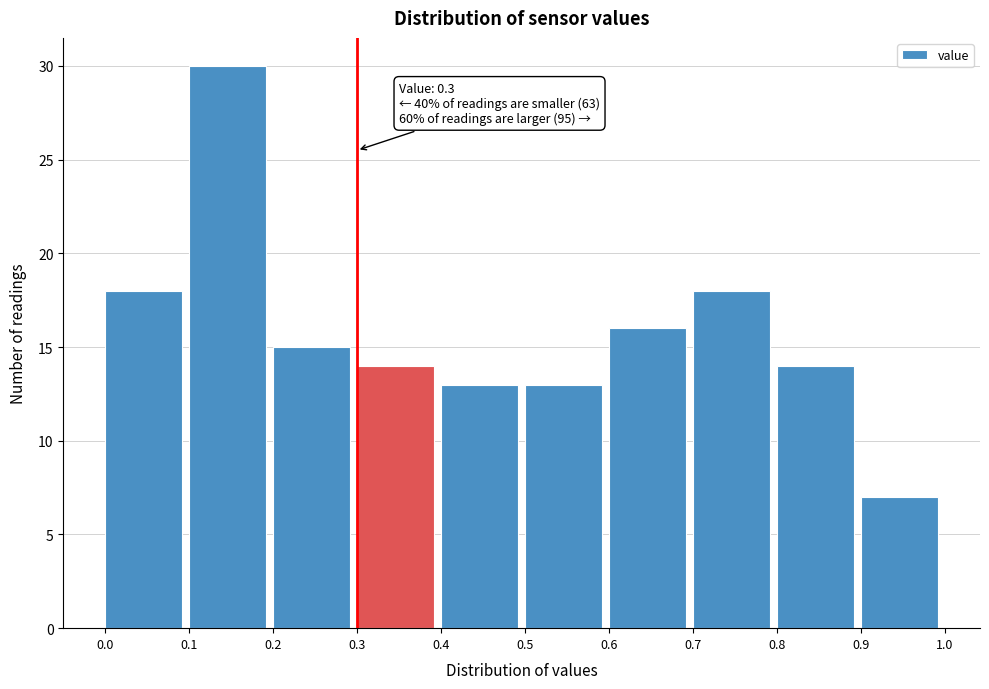

Over which range of the x-axis is the bar tallest?

0.1 to 0.2